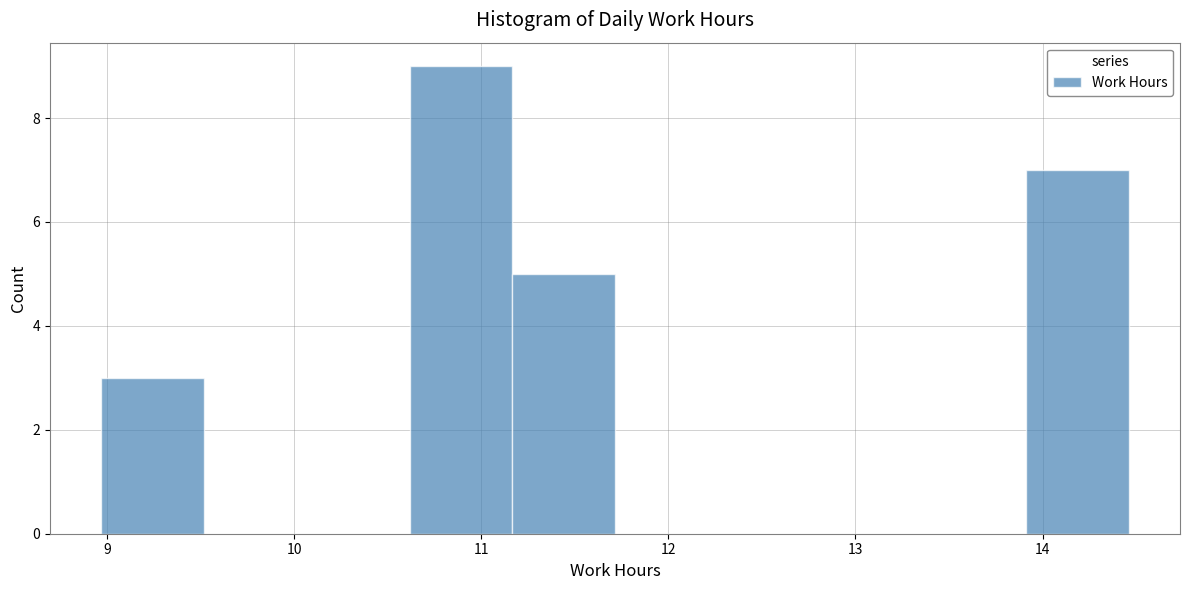

Reading left to right, list every bar in this chart as the range it spans on the x-axis followed by its height. Neither the bar edges nor the heights are printed on the chart, so give them approximately, as read against the axes.

9.0 to 9.5: 3
9.5 to 10.1: 0
10.1 to 10.6: 0
10.6 to 11.2: 9
11.2 to 11.7: 5
11.7 to 12.3: 0
12.3 to 12.8: 0
12.8 to 13.4: 0
13.4 to 13.9: 0
13.9 to 14.5: 7